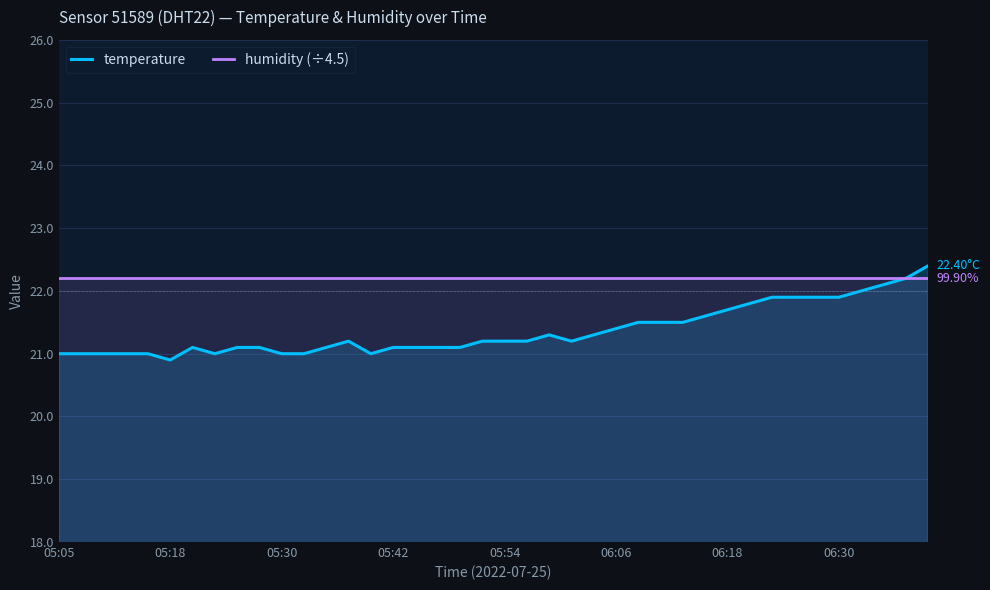

Rank the series by their average value, from highest to lowest.

humidity (÷4.5), temperature